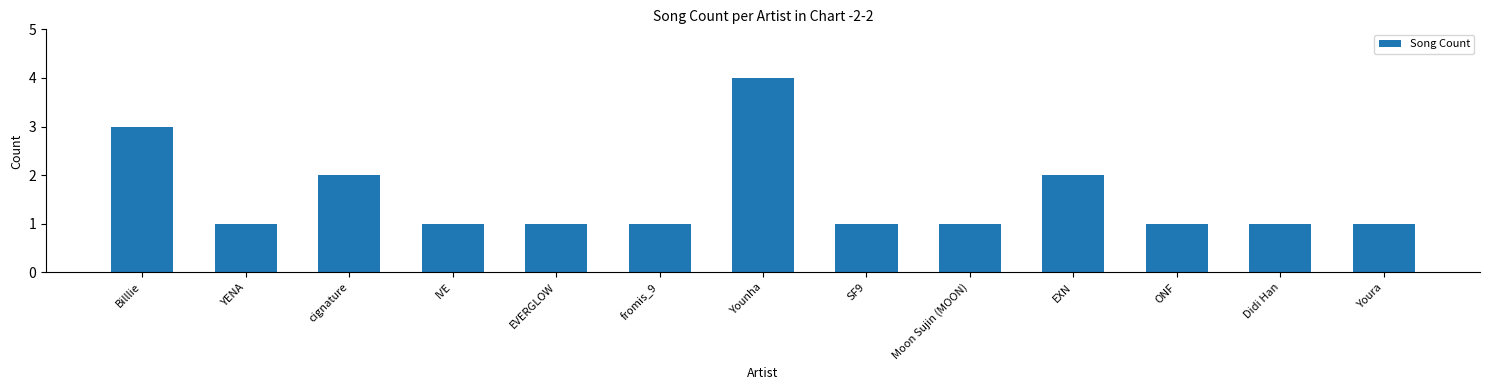

At which category does the chart reach its peak across all series?

Younha